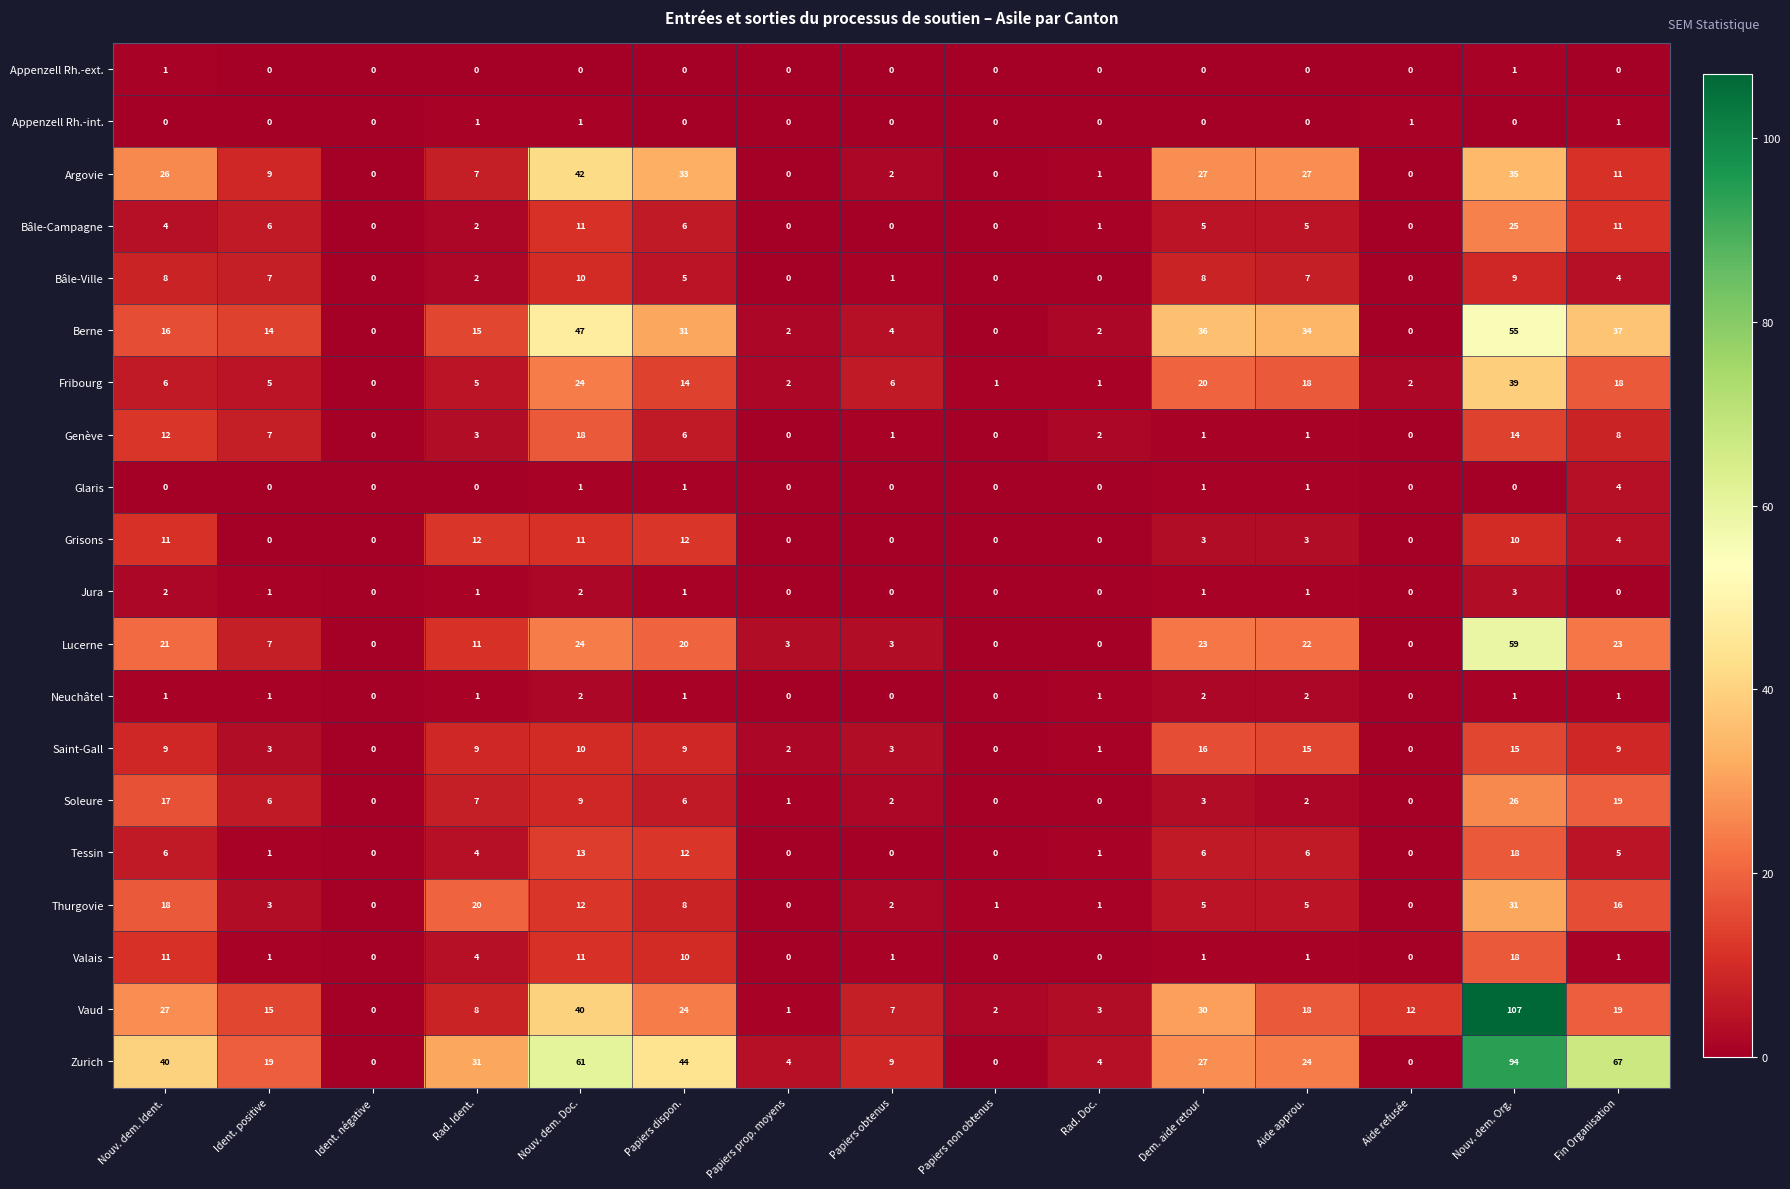

The value of Tessin at Papiers obtenus is 0. True or false?

True